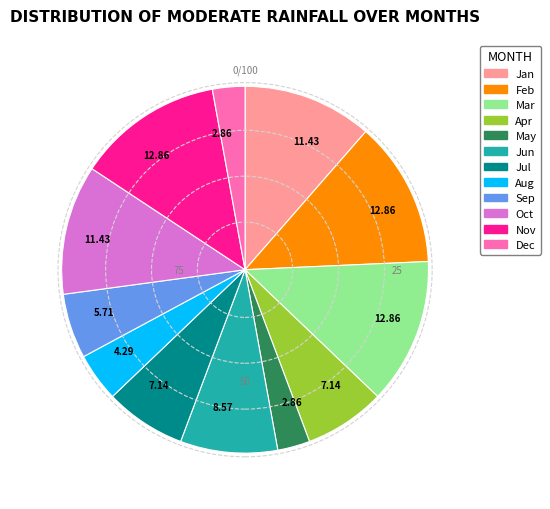

Between Oct and Jun, which is larger?

Oct